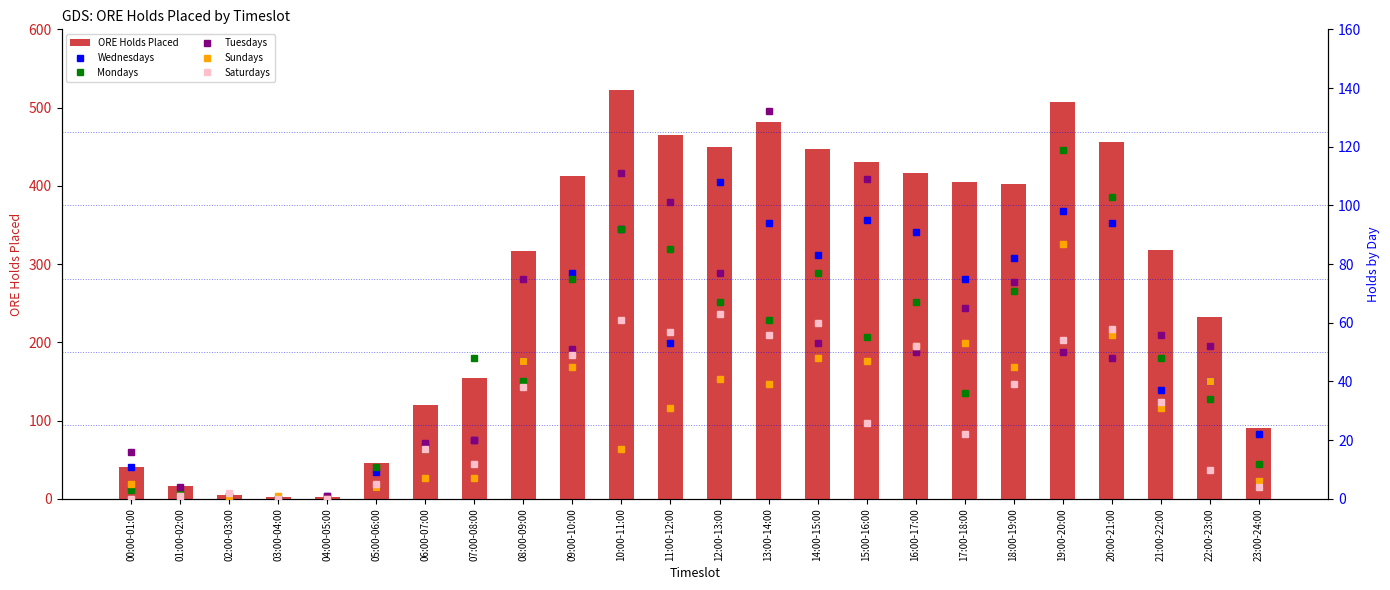

The ORE Holds Placed series shows 241 at 09:00-10:00. True or false?

False